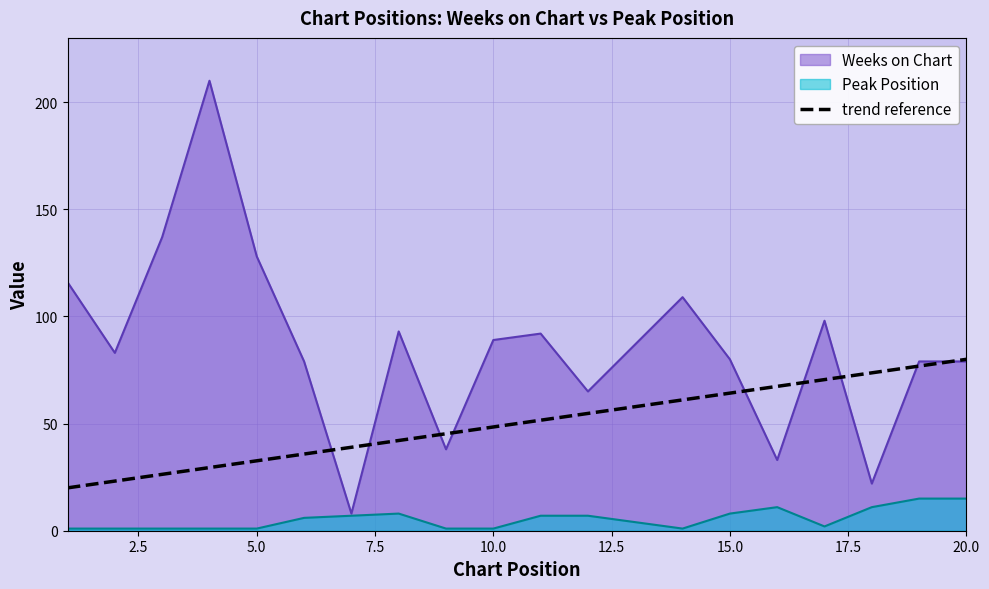

Which series has the largest range (max minus min)?

Weeks on Chart